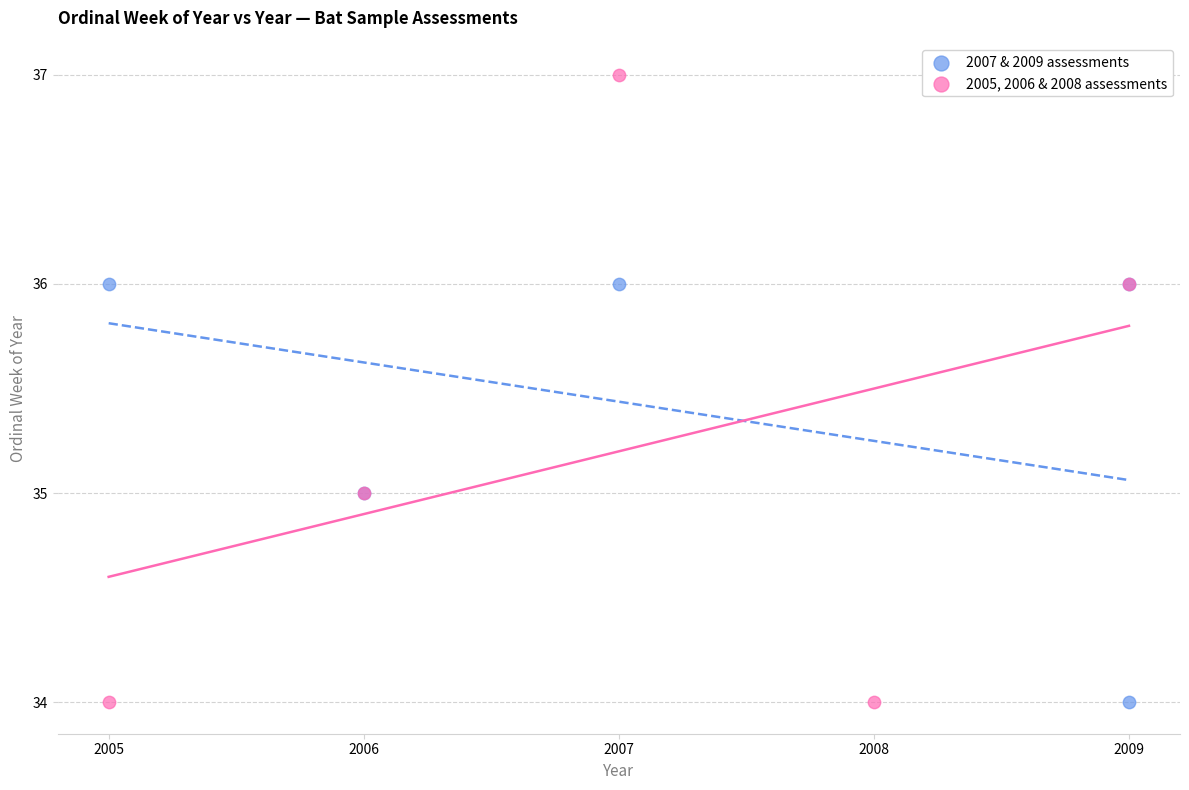

Which series has the largest Y range (max minus min)?

2005, 2006 & 2008 assessments